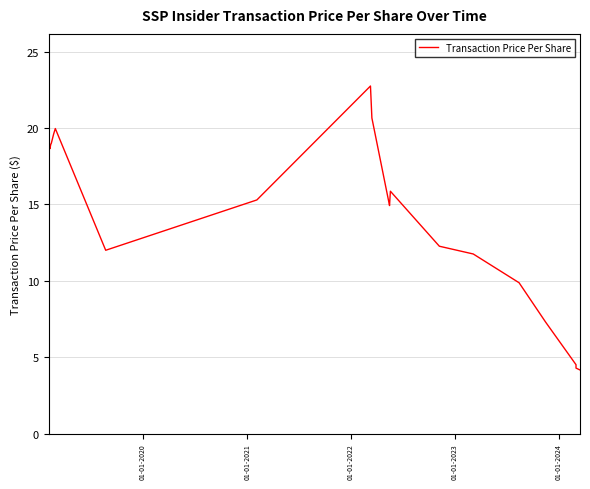

Does the chart have visible grid lines?

Yes